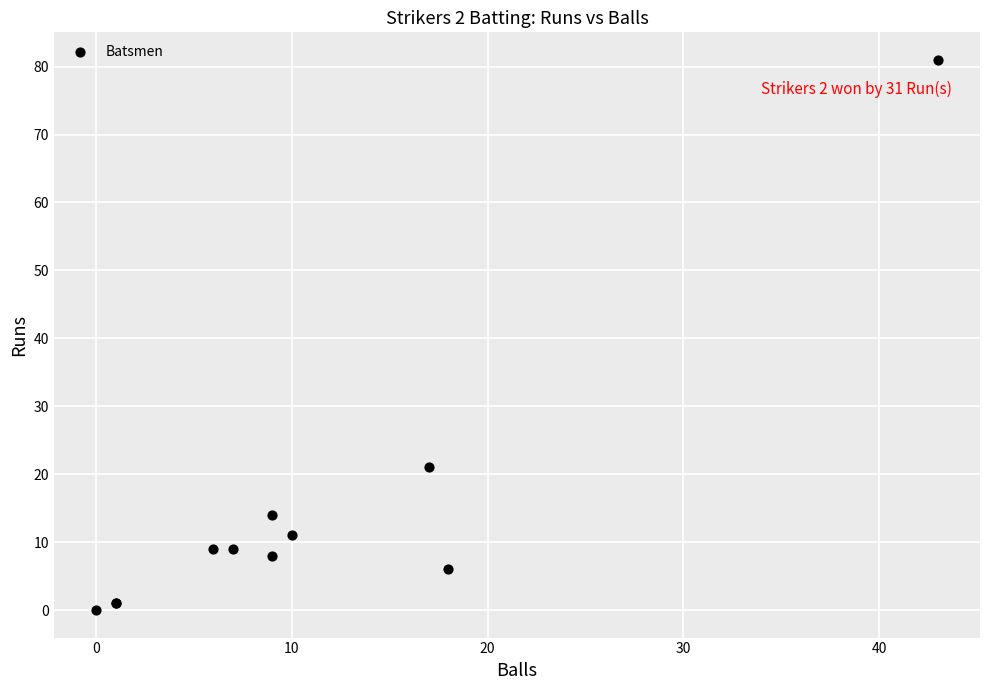

What Y value in the scatter plot is closest to 40?

21